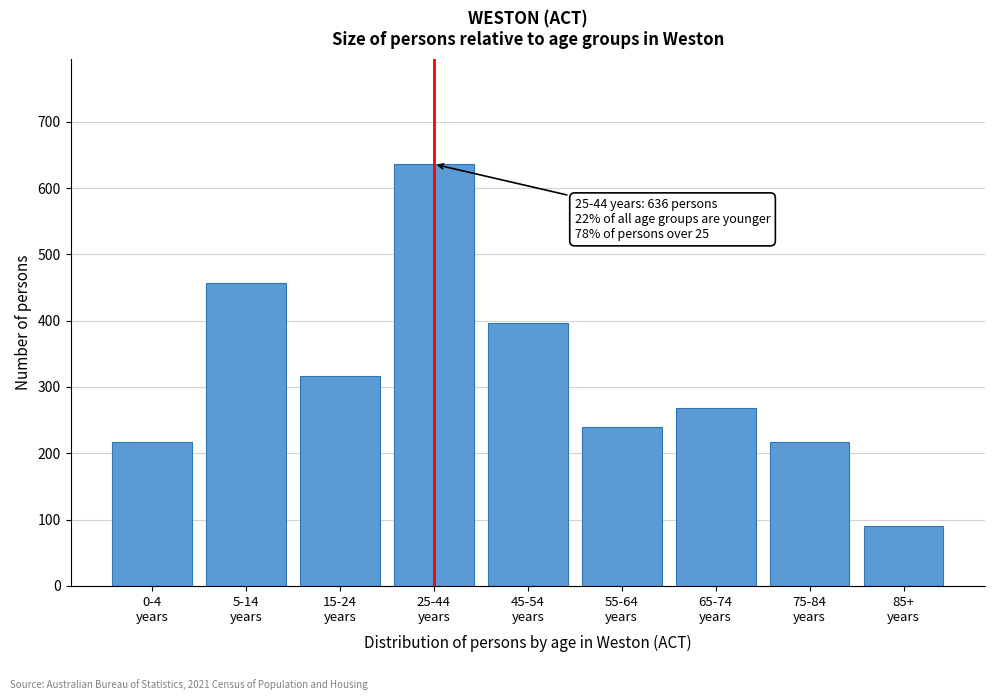

Reading left to right, what are all the values shown in this chart?

217	457	317	636	397	239	268	217	91